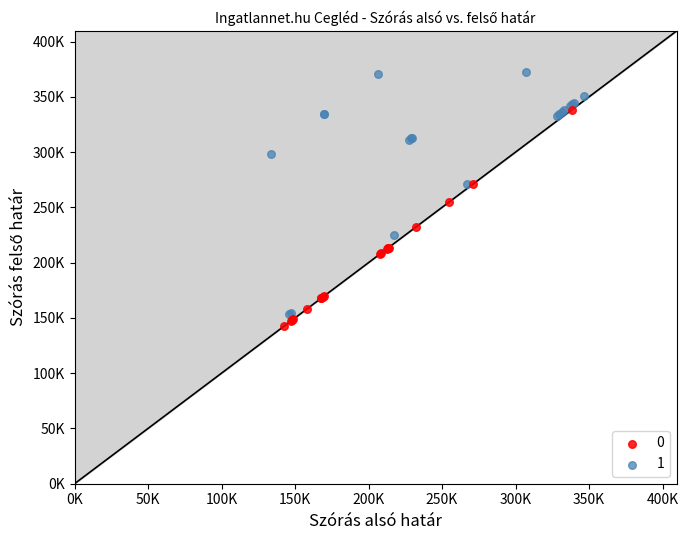

What are all the series names shown in the legend?

0, 1